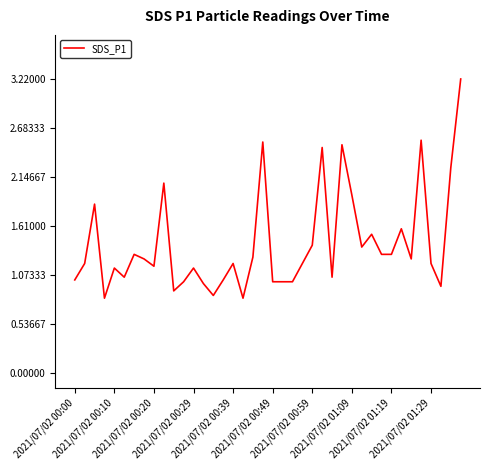

What is the difference between the maximum and minimum values?

2.4